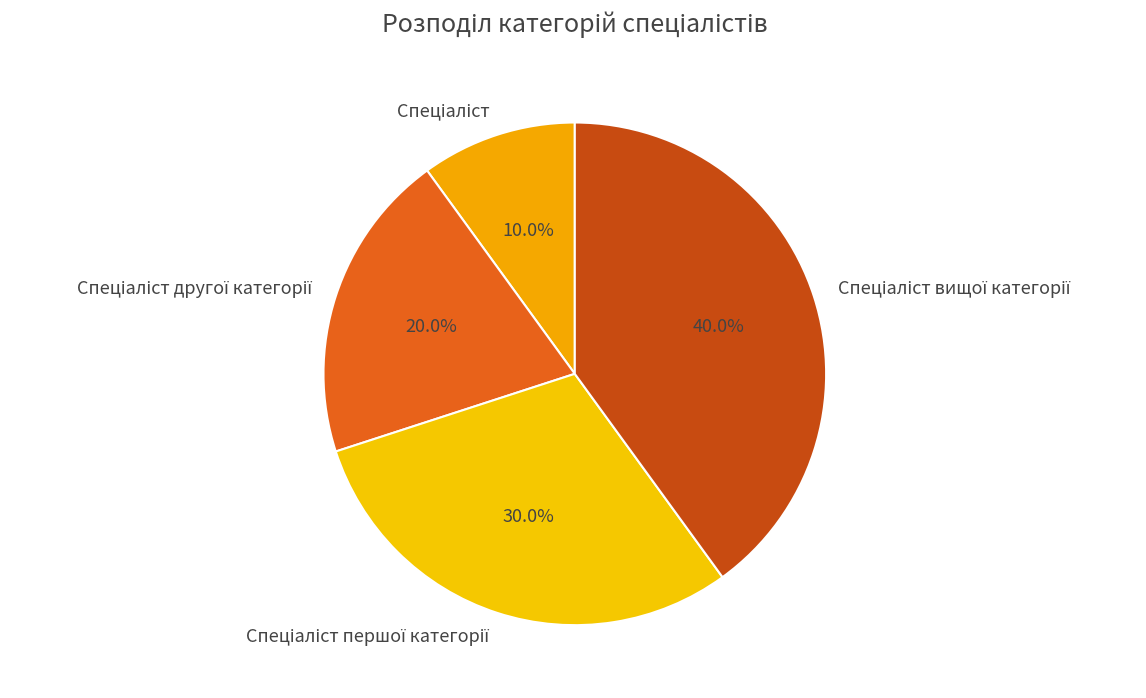

Does any single category account for the majority?

No